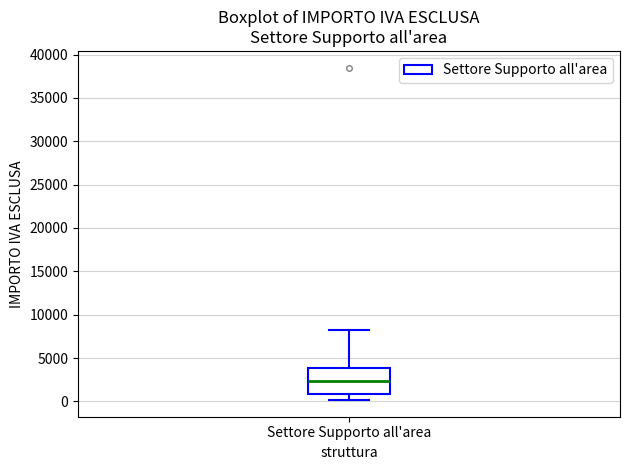

Transcribe this box plot: give where the median line is, the range the box spans, and where the two whiskers end, as read against the y-axis. The values are not printed on the chart, so give them approximately, as read against the axis.

median 2500, box 1000 to 4000, whiskers 0 to 8000